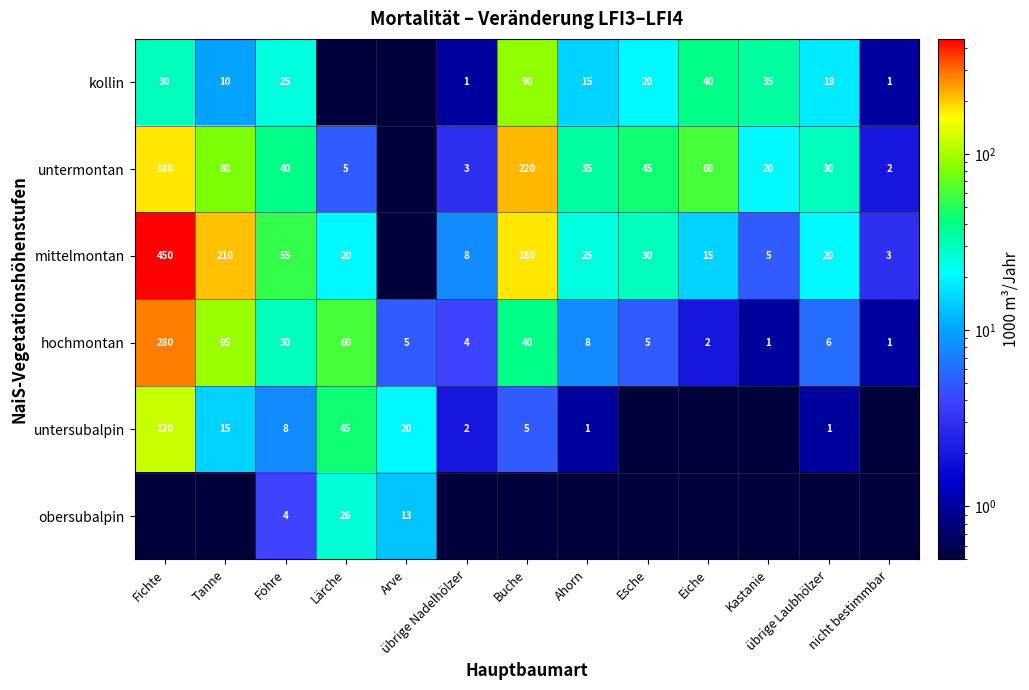

What is the difference between the mittelmontan values at Fichte and Esche?

420.0